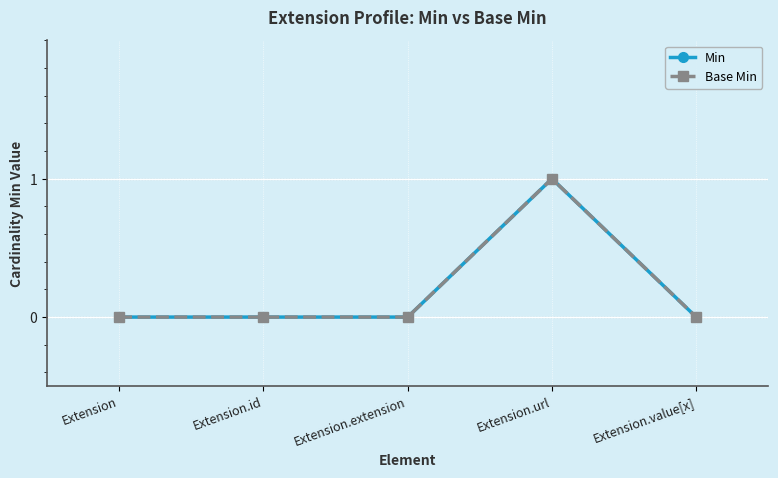

What is the greatest value displayed?

1